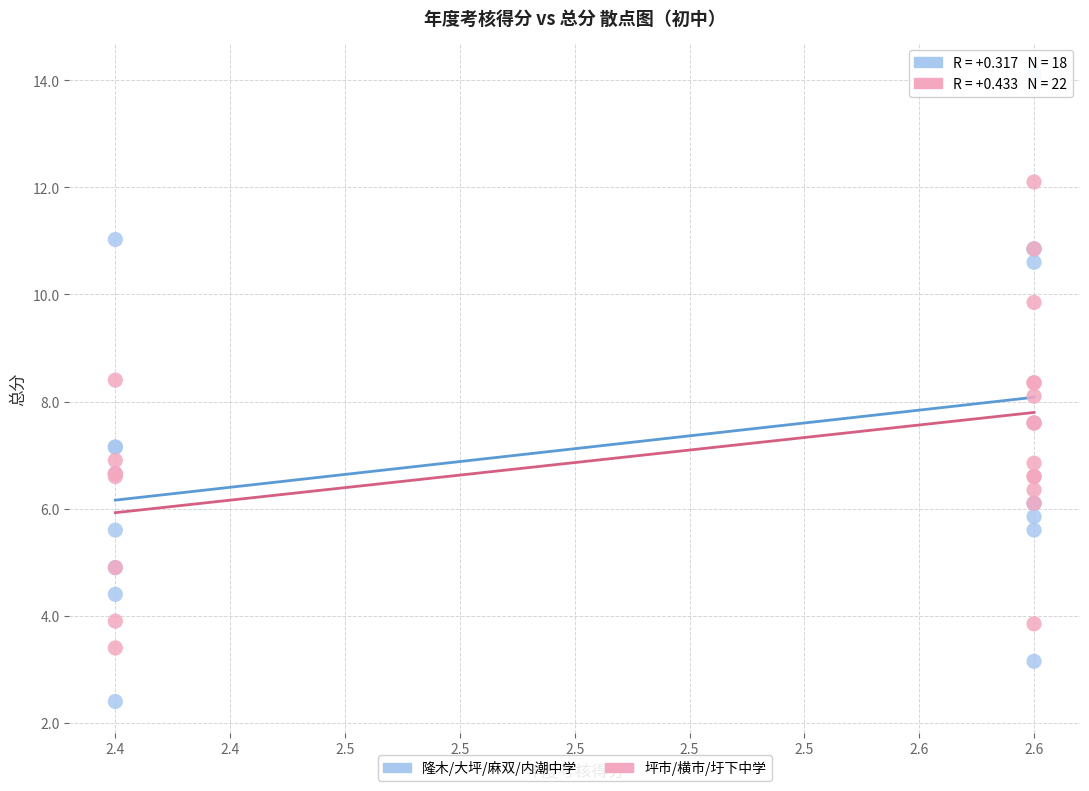

Which series contains the highest Y value?

隆木/大坪/麻双/内潮中学